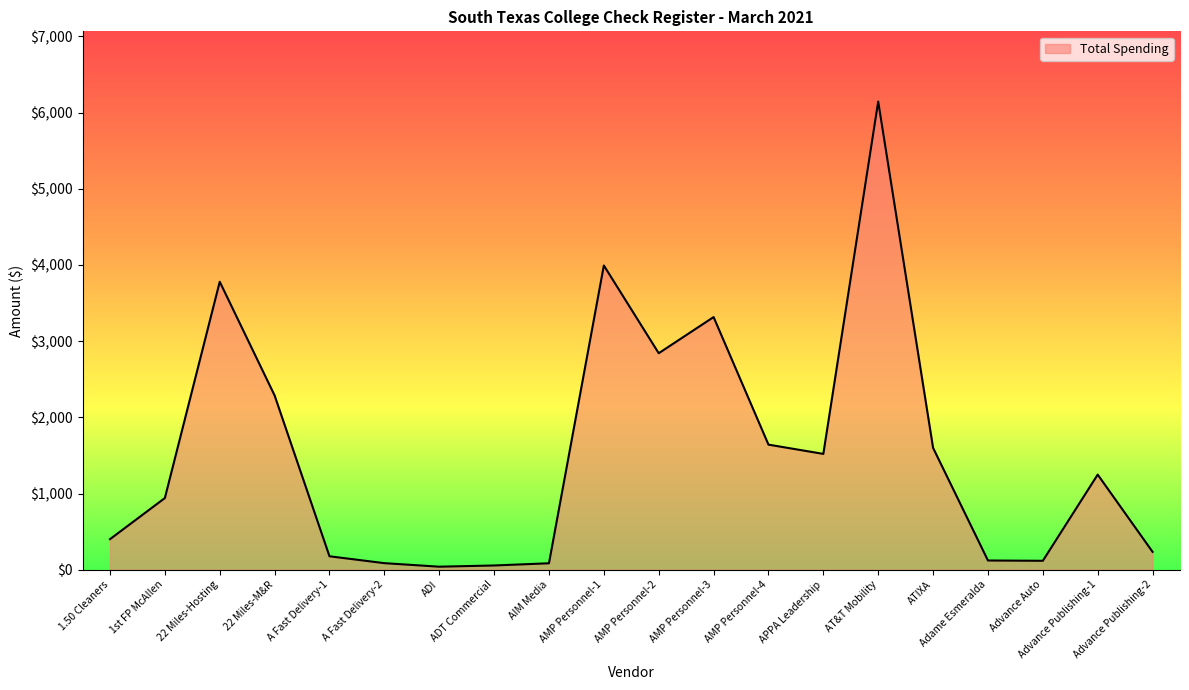

What is the difference between the maximum and minimum values?

6106.8